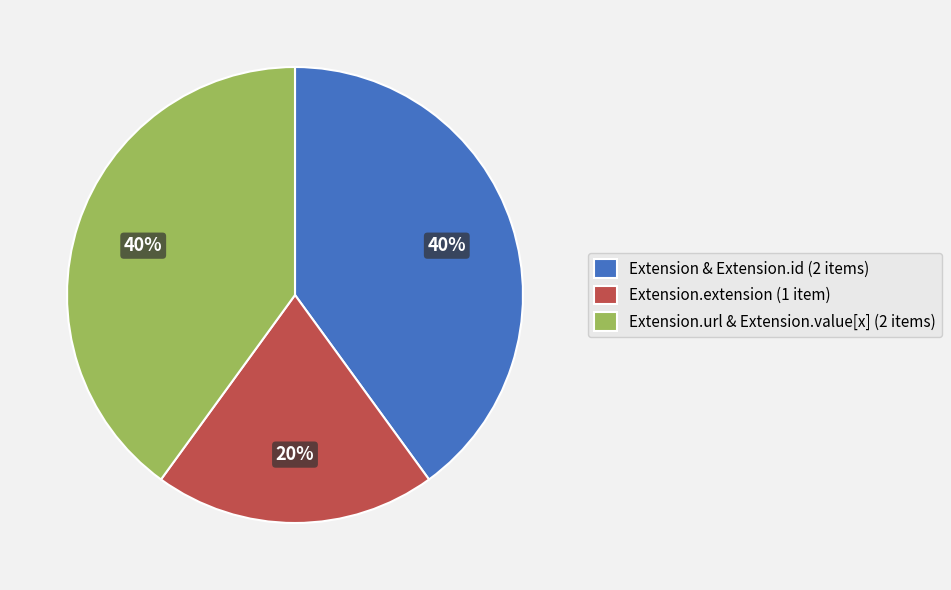

How many segments does this pie chart have?

3